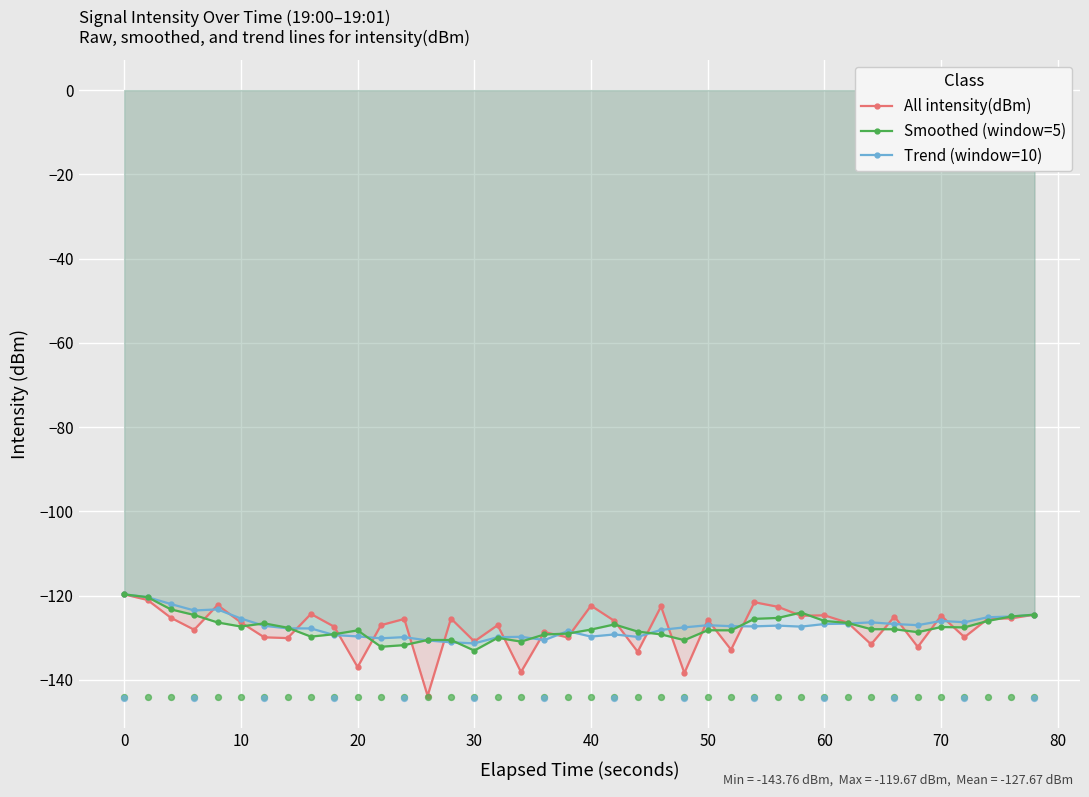

True or false: All intensity(dBm) has a value of -48.6 at 50.

False